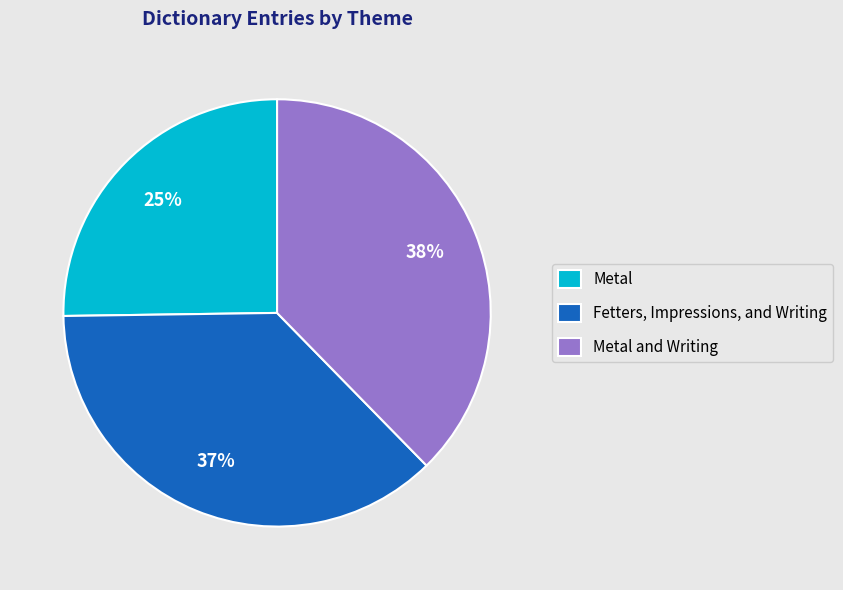

Is Metal and Writing the majority of the pie?

No